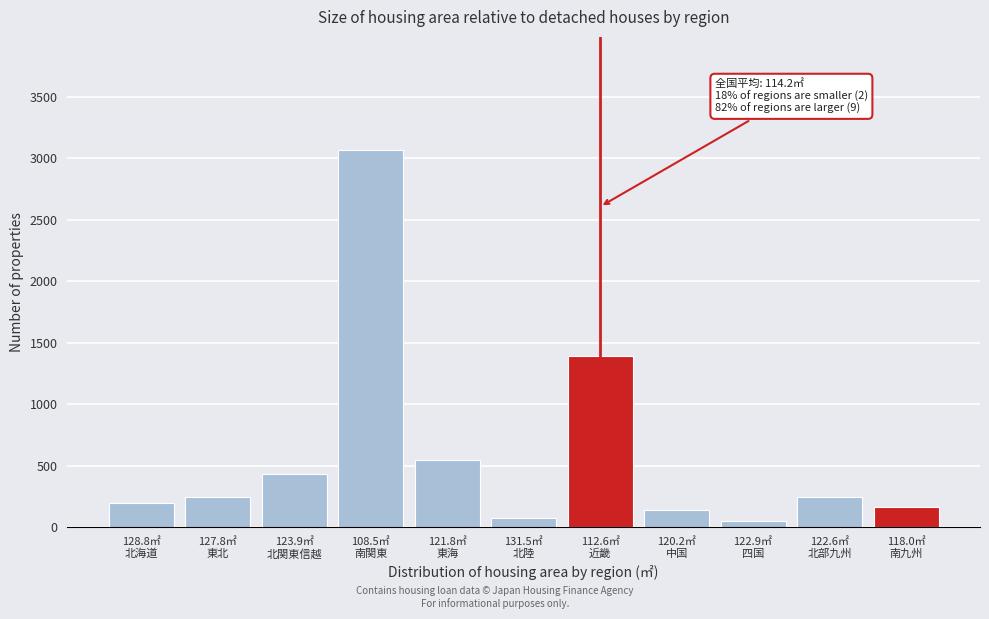

What is the difference between the maximum and second lowest values?

2993